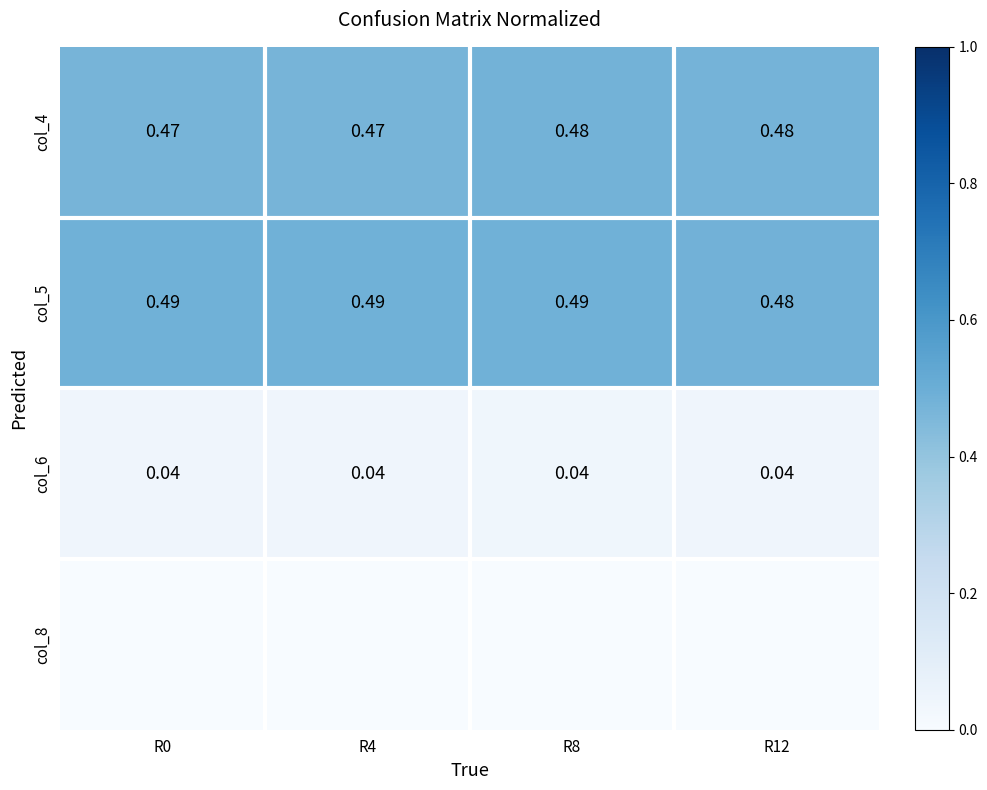

Is the value of col_5 at R4 greater than the value of col_6 at R12?

Yes